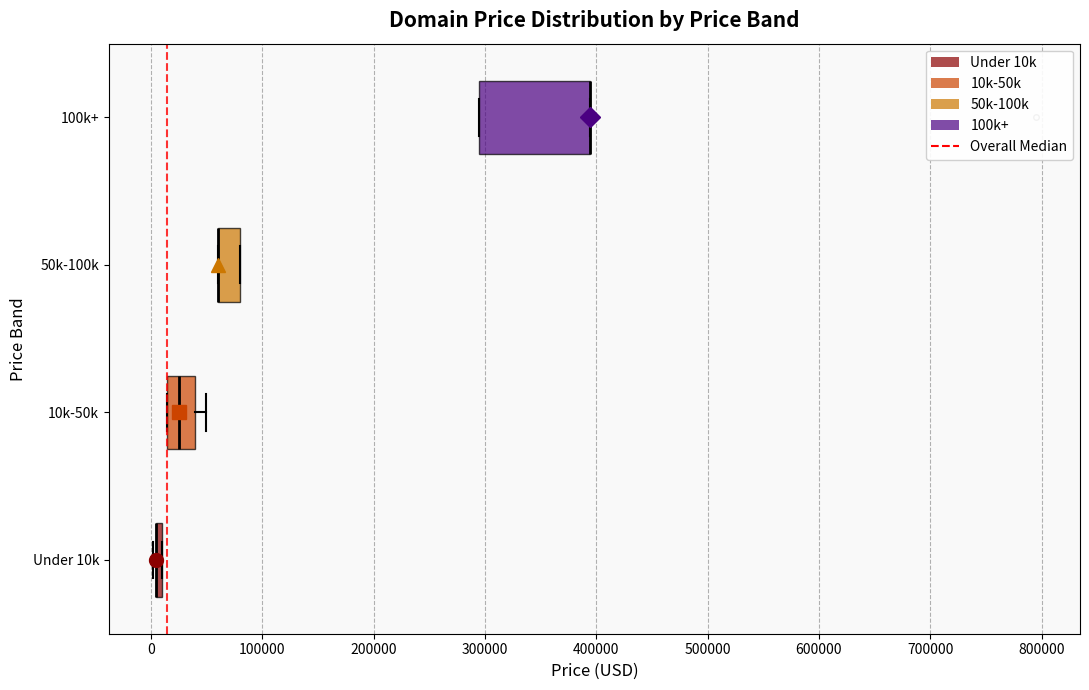

Reading bottom to top, read every box against the x-axis: the position of its median line, the range the box covers, and the ends of its whiskers. The values are not printed on the chart, so give them approximately, as read against the axis.

Under 10k: box collapsed to a line at 0, whiskers 0 to 10000
10k-50k: median 20000, box 10000 to 40000, whiskers 10000 to 50000
50k-100k: median 60000 (drawn on the box's left edge), box 60000 to 80000, whiskers 60000 to 80000
100k+: median 390000 (drawn on the box's right edge), box 290000 to 390000, whiskers 290000 to 390000